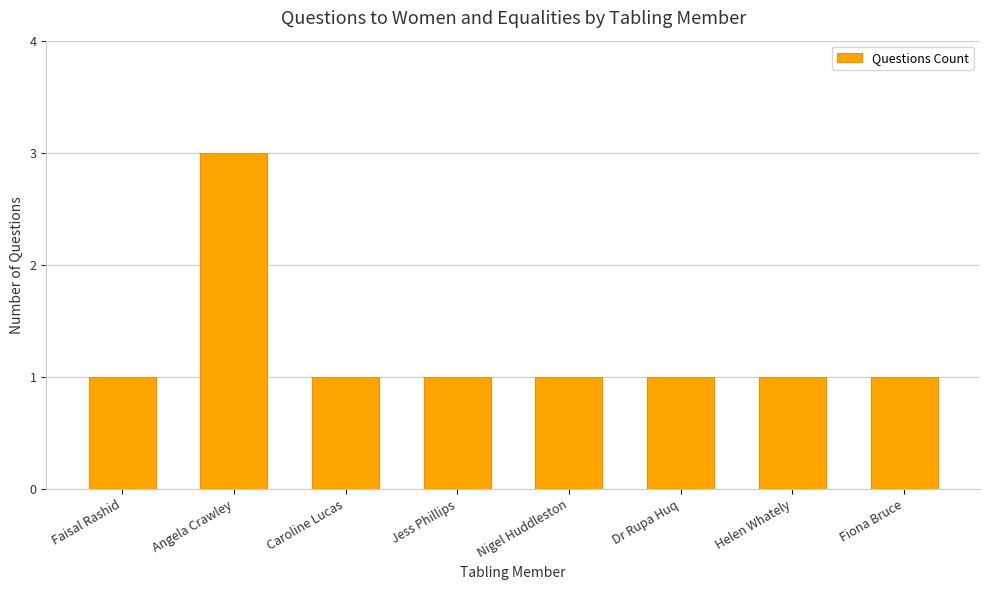

True or false: the data shows 1 at Faisal Rashid.

True